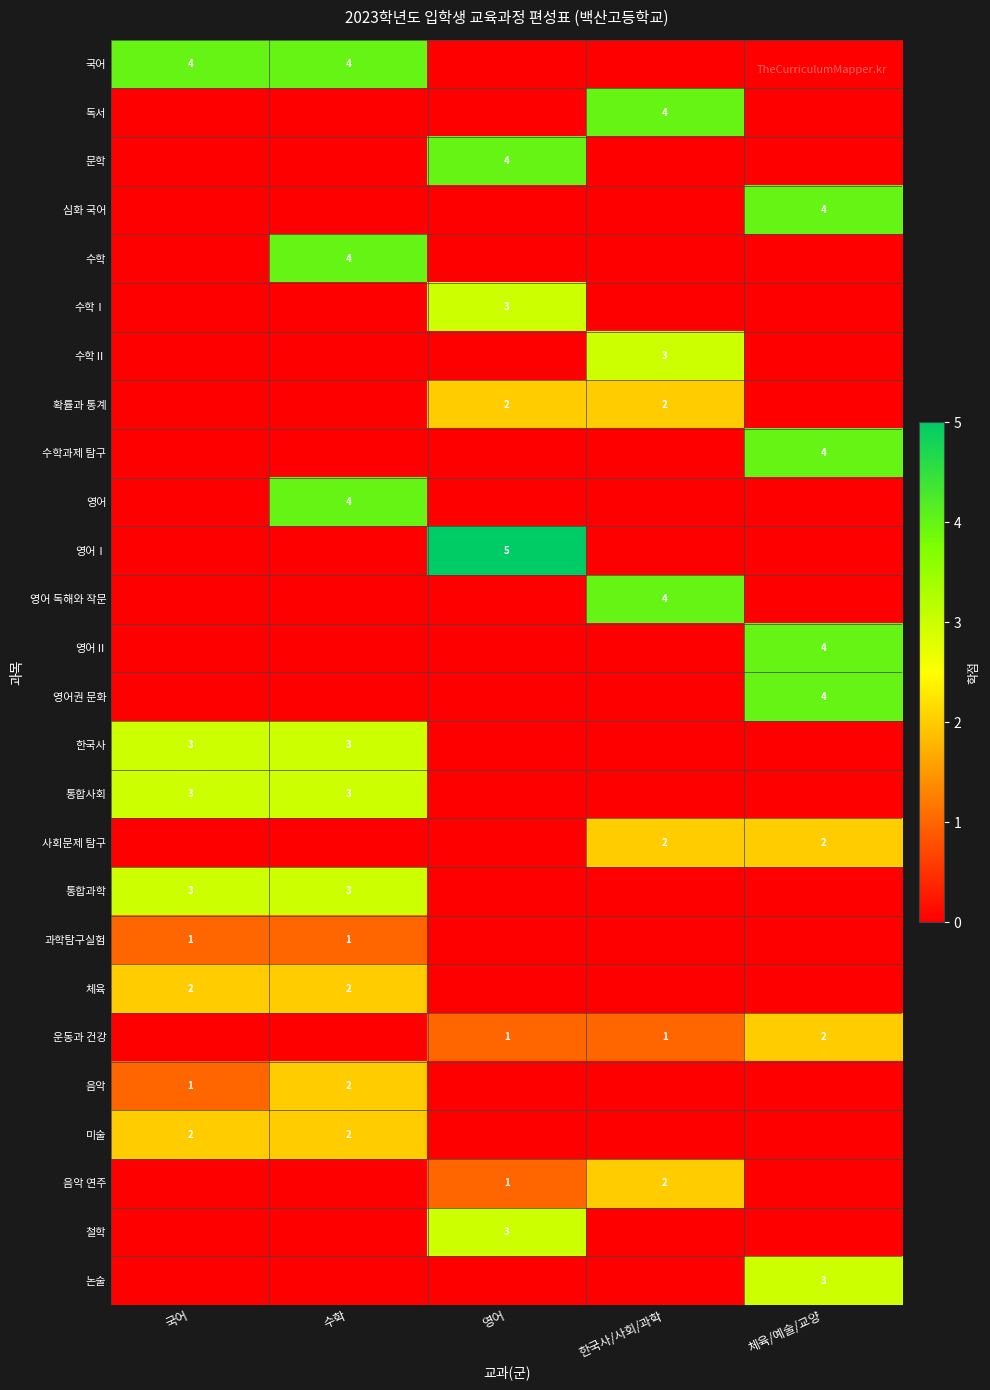

At how many categories does at least one series exceed 0?

5